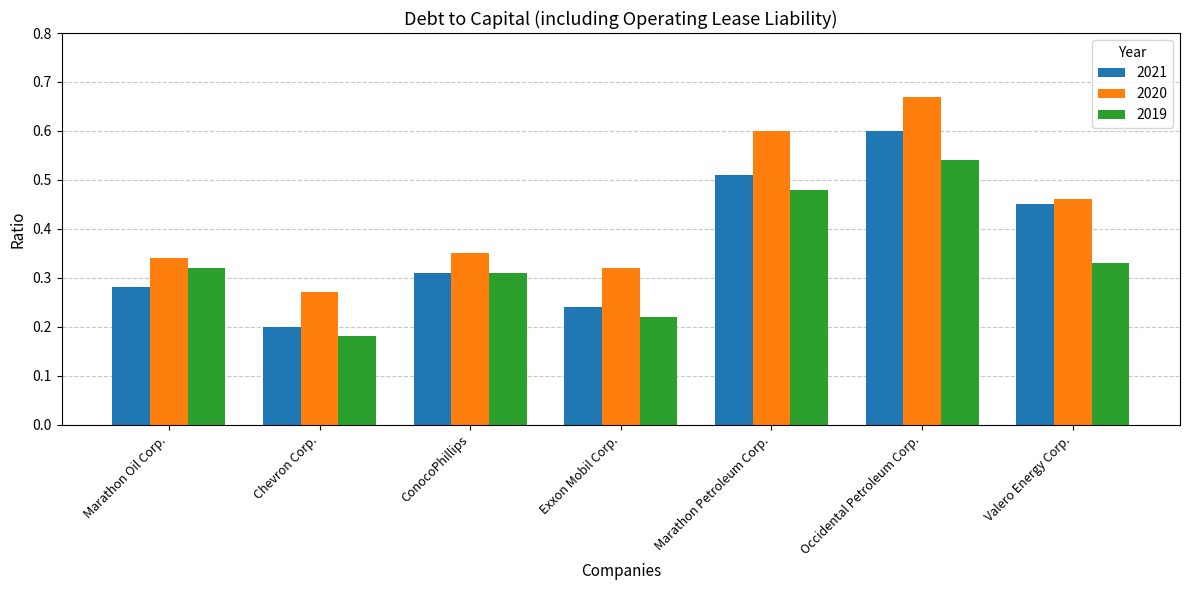

List the series in order of their peak value, lowest first.

2019, 2021, 2020